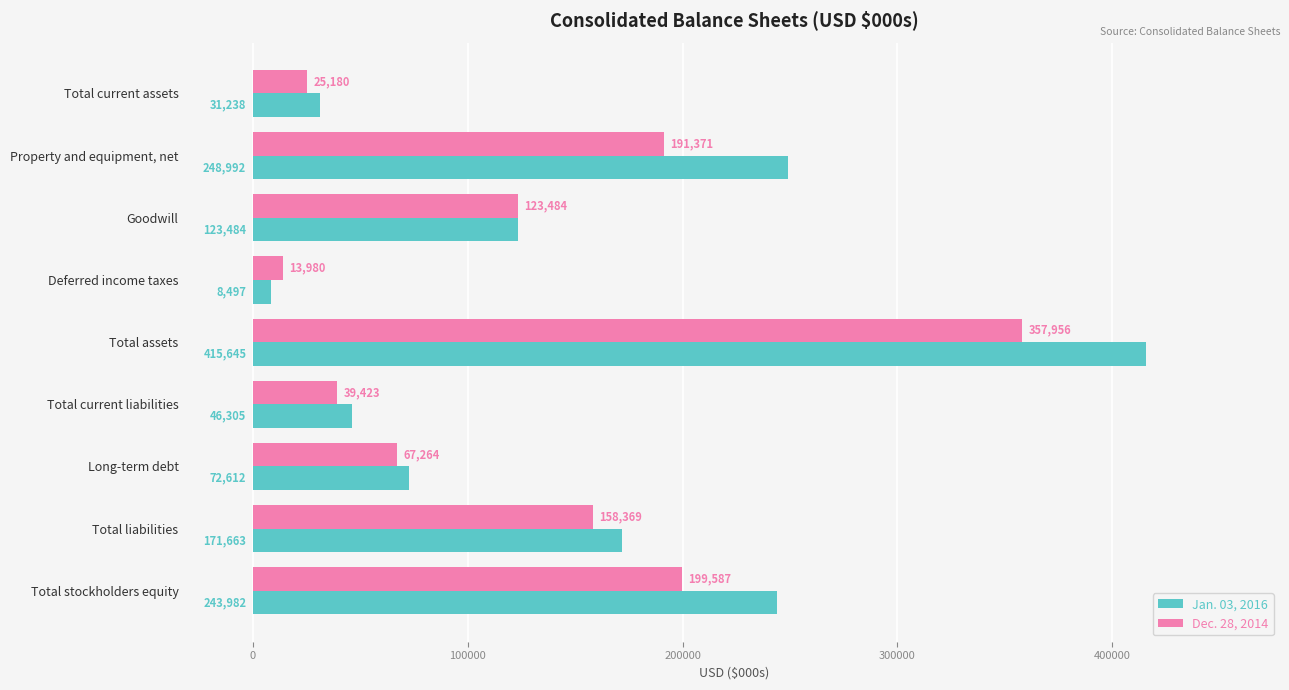

Rank the series by their maximum value, from lowest to highest.

Dec. 28, 2014, Jan. 03, 2016